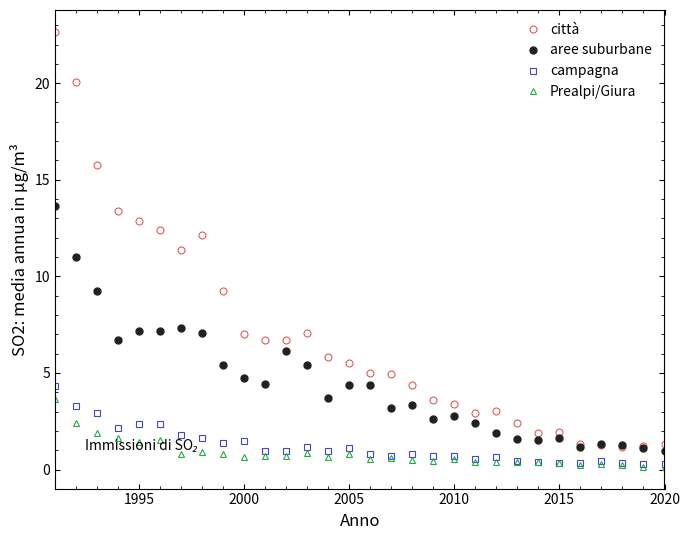

What is the smallest value displayed?

0.1